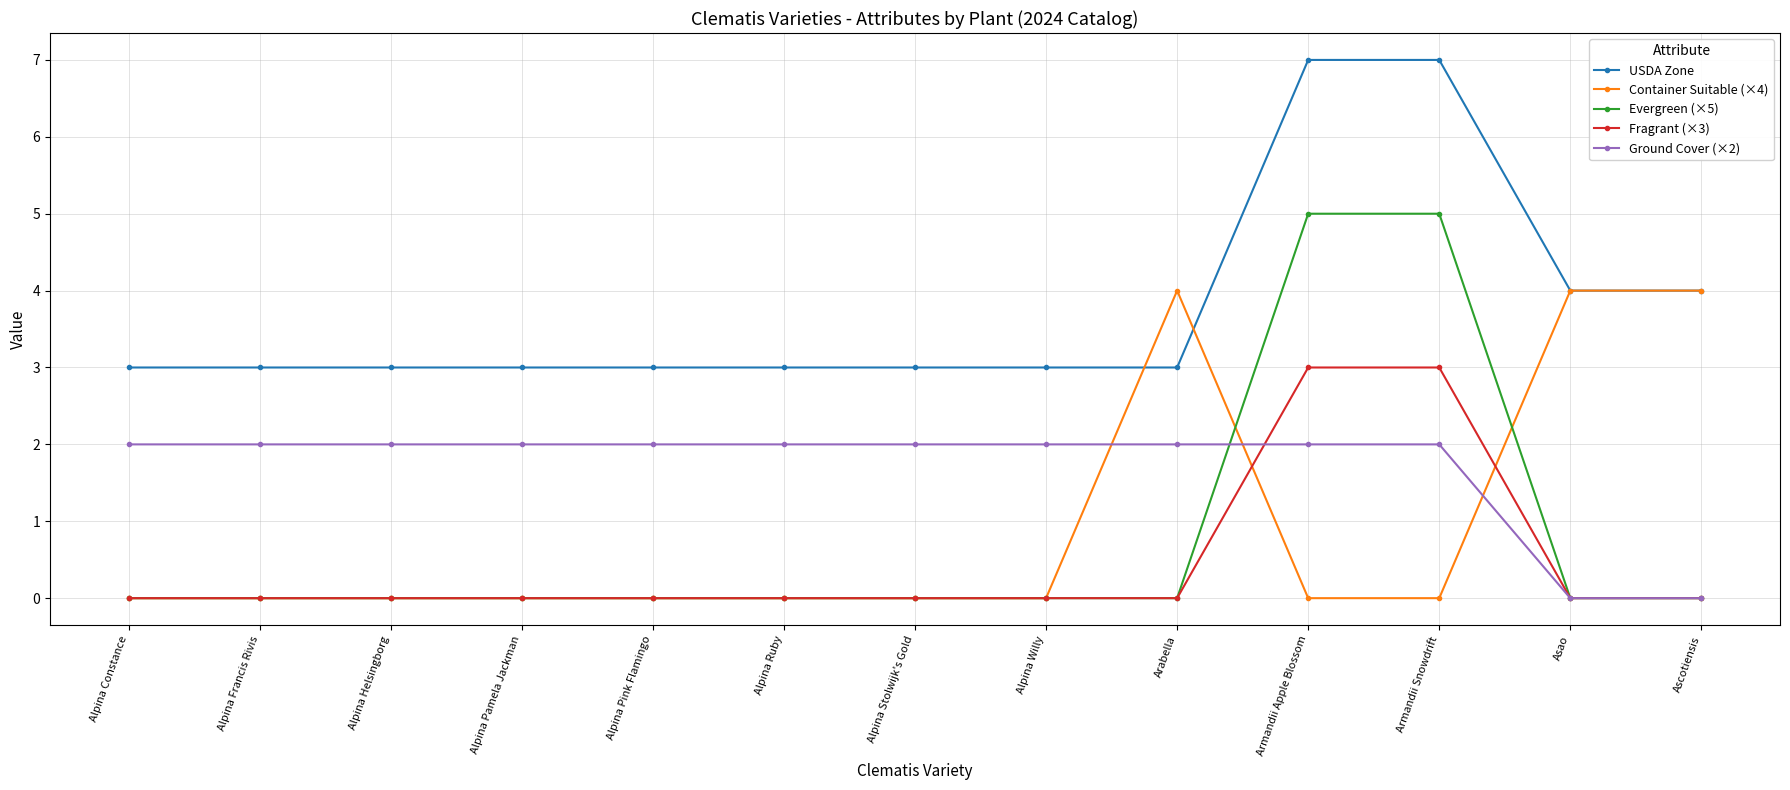

The value of Container Suitable (×4) at Asao is 4. True or false?

True